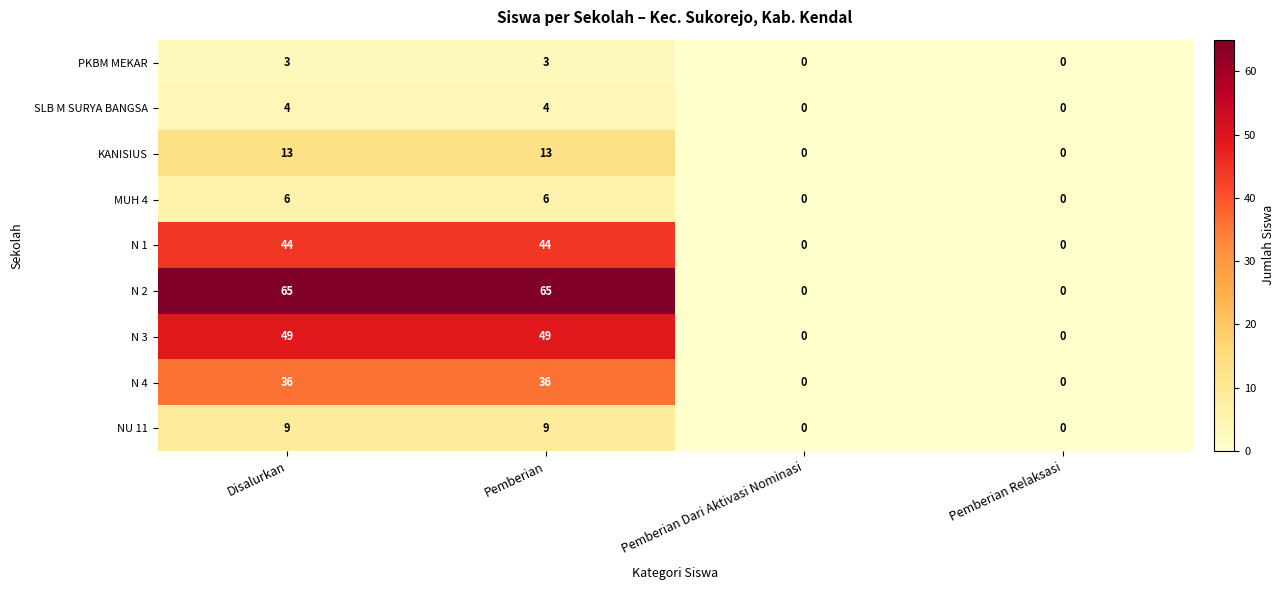

How many series are shown in this chart?

9